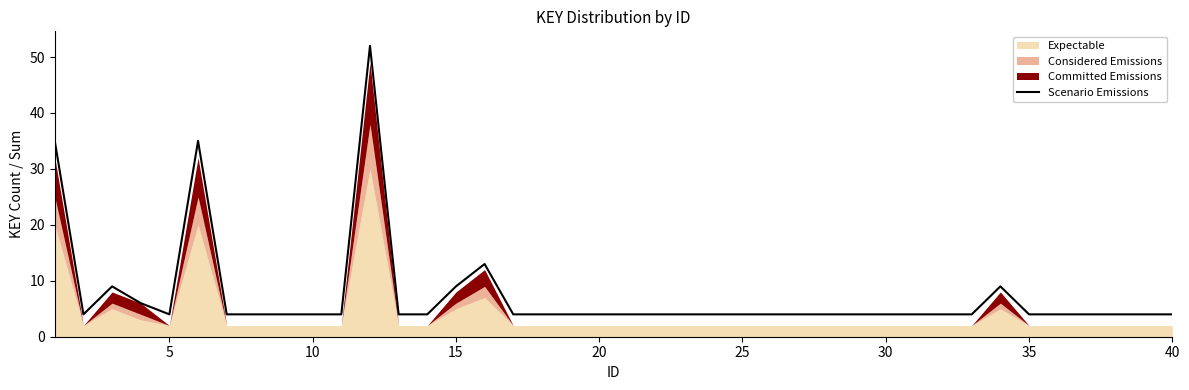

True or false: Scenario Emissions has a value of 7 at 40.

False